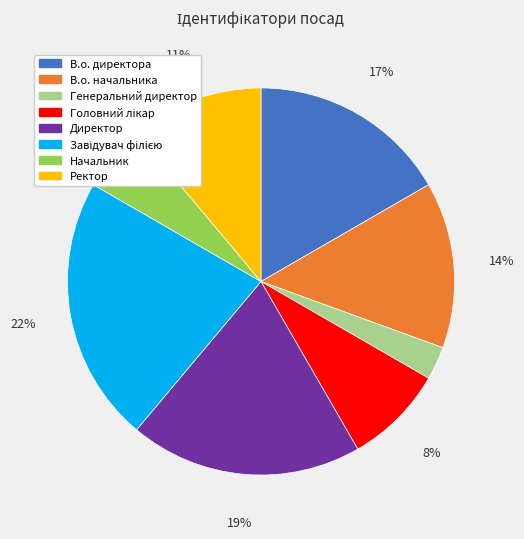

Do Генеральний директор and Ректор together represent more than half of the pie?

No